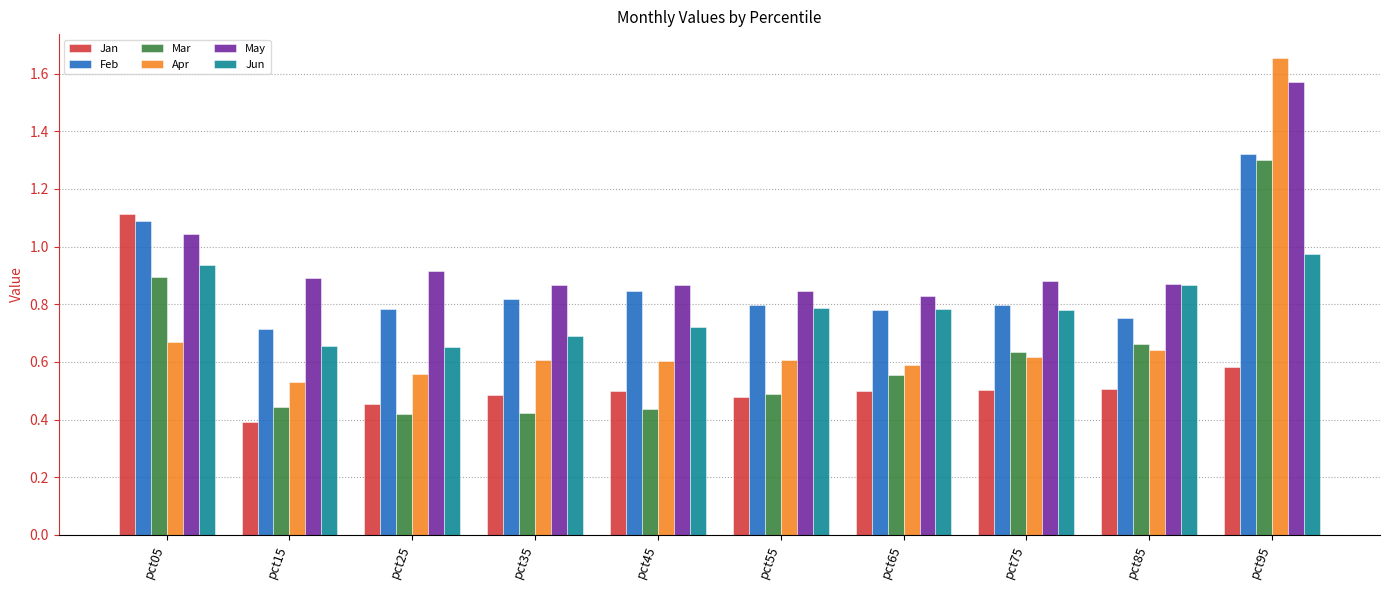

Rank the series by their average value, from highest to lowest.

May, Feb, Jun, Apr, Mar, Jan